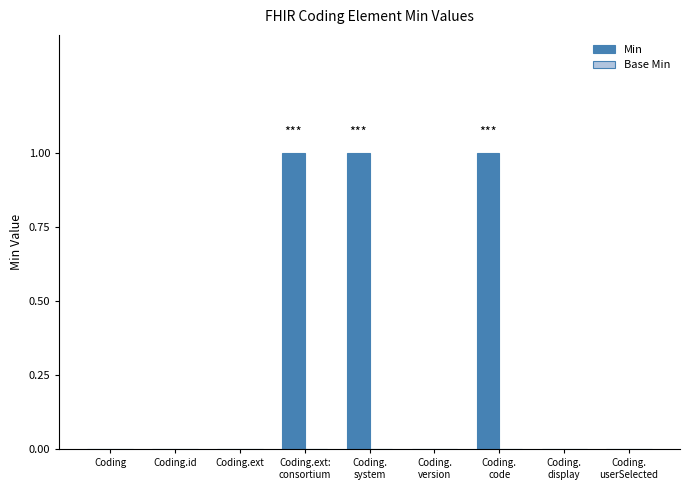

The value at Coding.ext is 0. True or false?

True